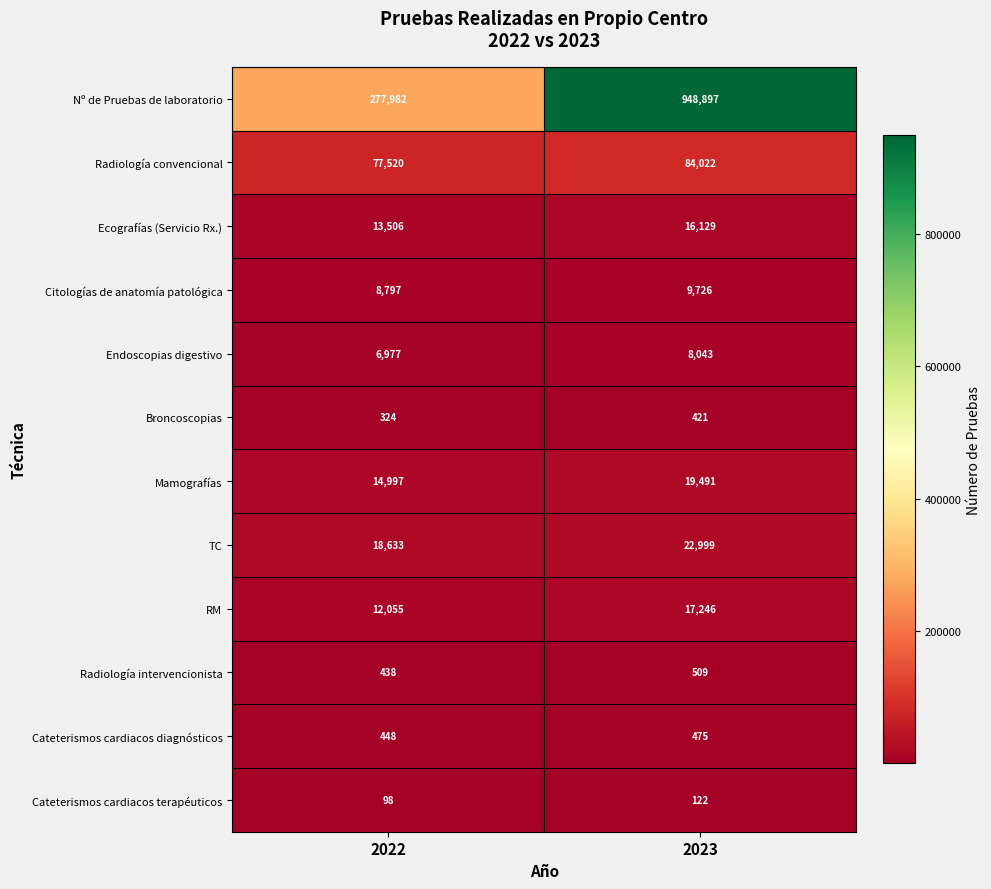

What is the sum of the Ecografías (Servicio Rx.) values at 2023 and 2022?

29635